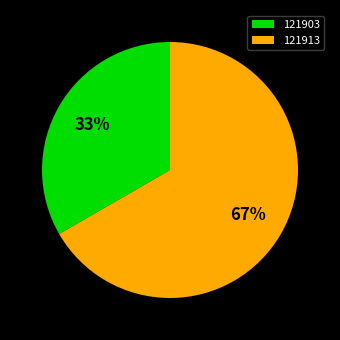

Which slice is the largest?

121913